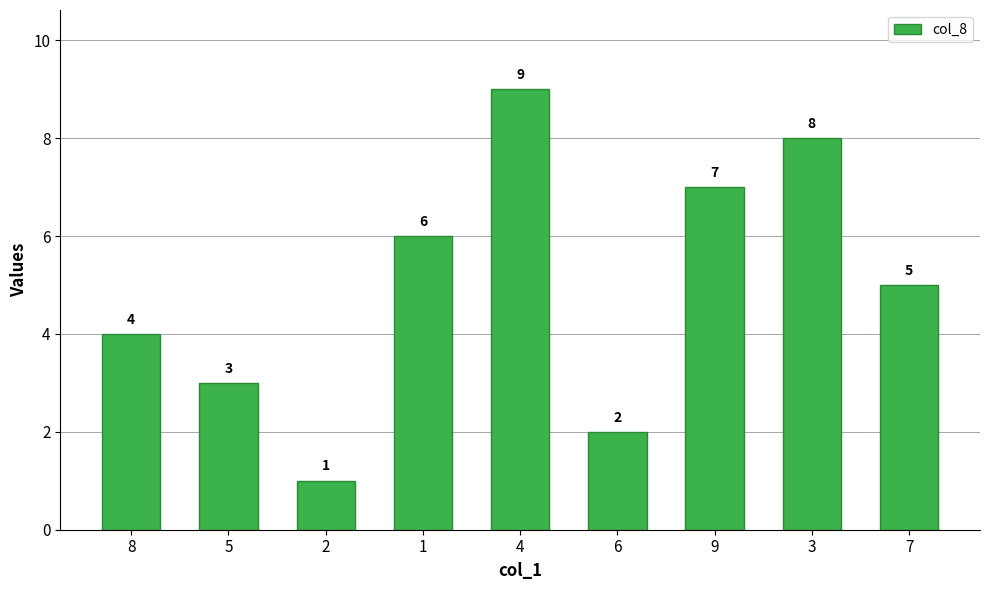

List the labels in order of value, smallest first.

2, 6, 5, 8, 7, 1, 9, 3, 4